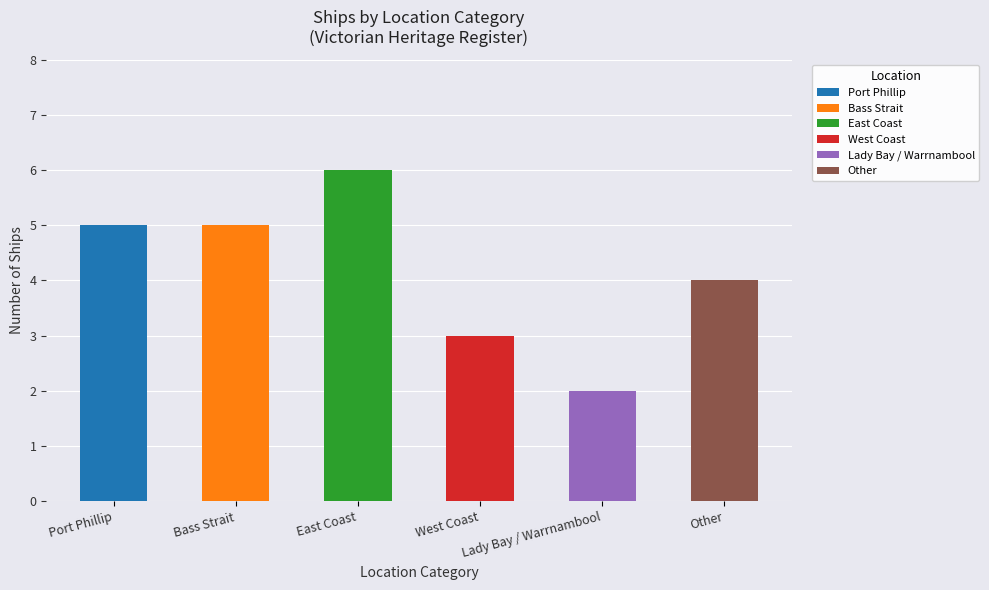

The chart shows a value of 2 at Lady Bay / Warrnambool. True or false?

True